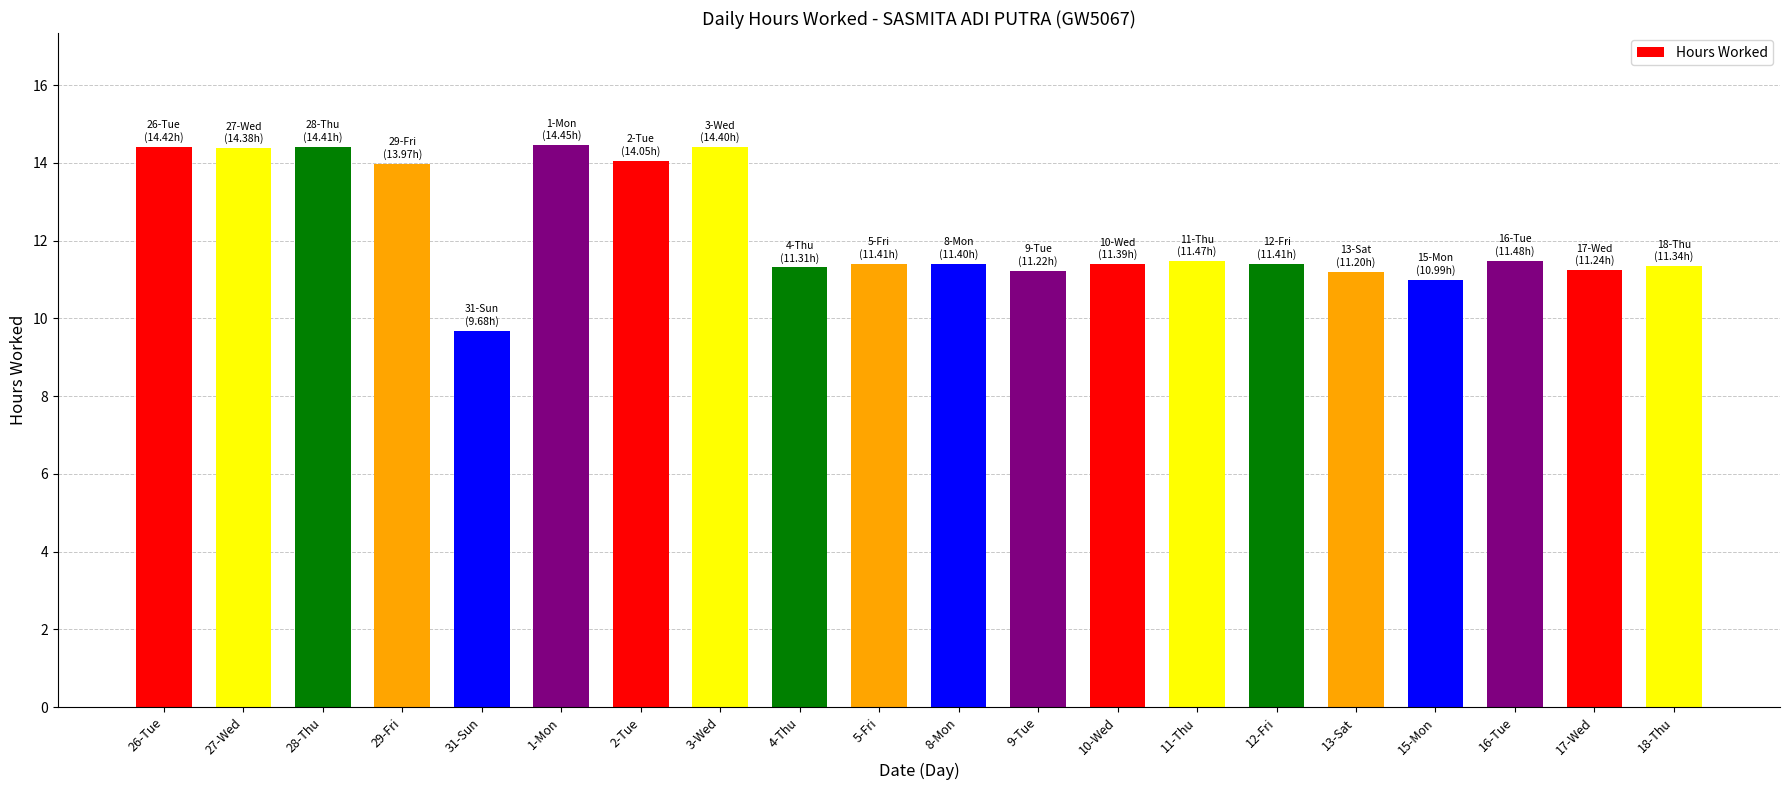

What is the minimum value shown in the chart?

9.7